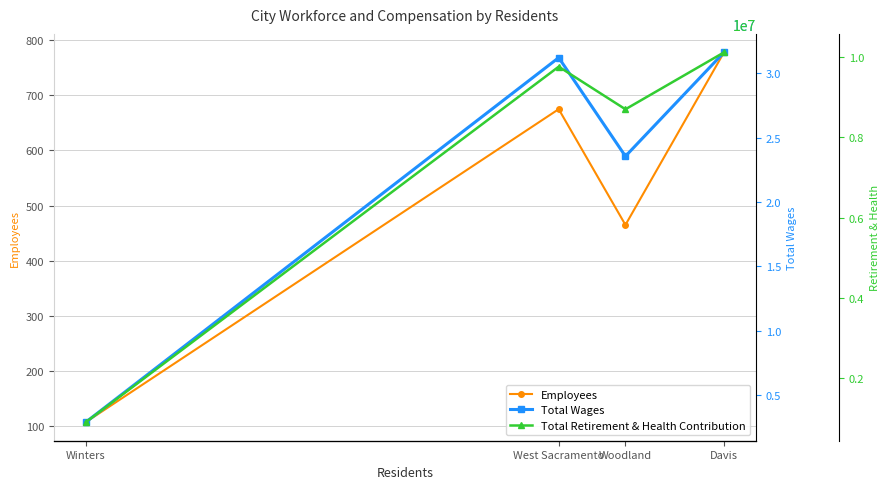

What is the difference between the second highest and second lowest values in the Employees series?

210